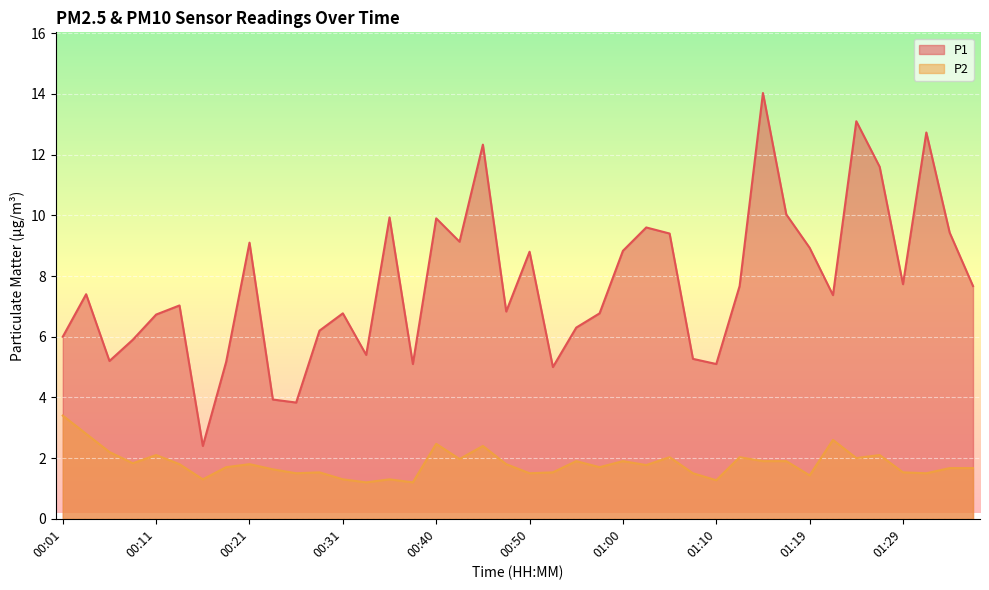

In P2, how many points are lower than both neighbors (excluding endpoints)?

13